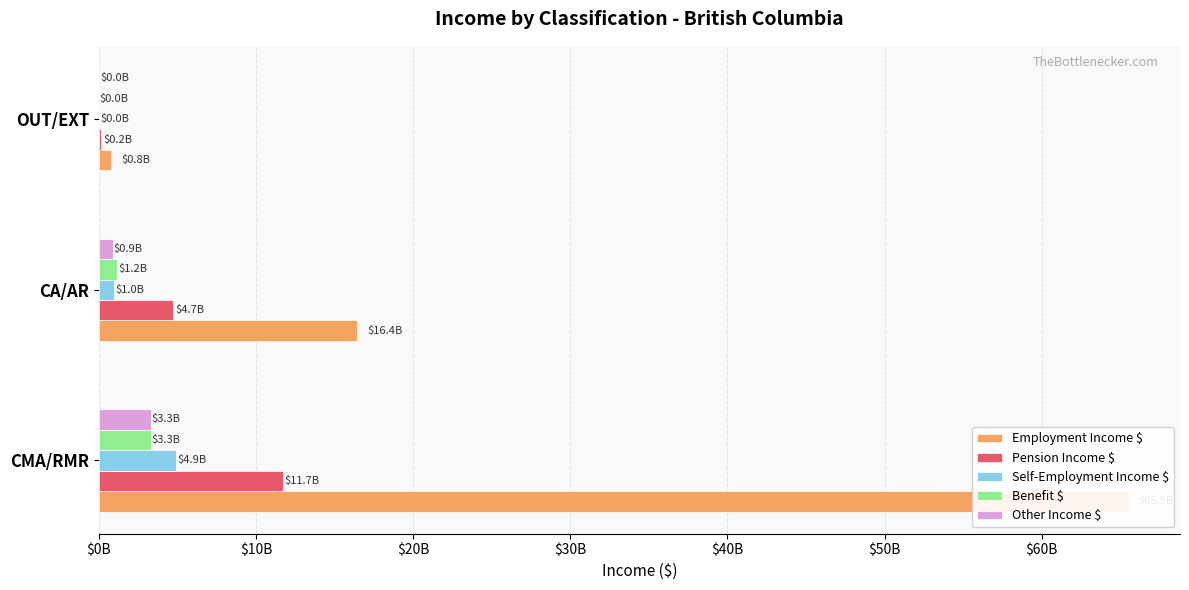

Reading left to right, extract all data points from this chart.

Employment Income $: 65522615000	16422191000	799016000
Pension Income $: 11697357000	4731449000	152400000
Self-Employment Income $: 4939254000	986369000	40817000
Benefit $: 3315727000	1182617000	36052000
Other Income $: 3309238000	904953000	38212000